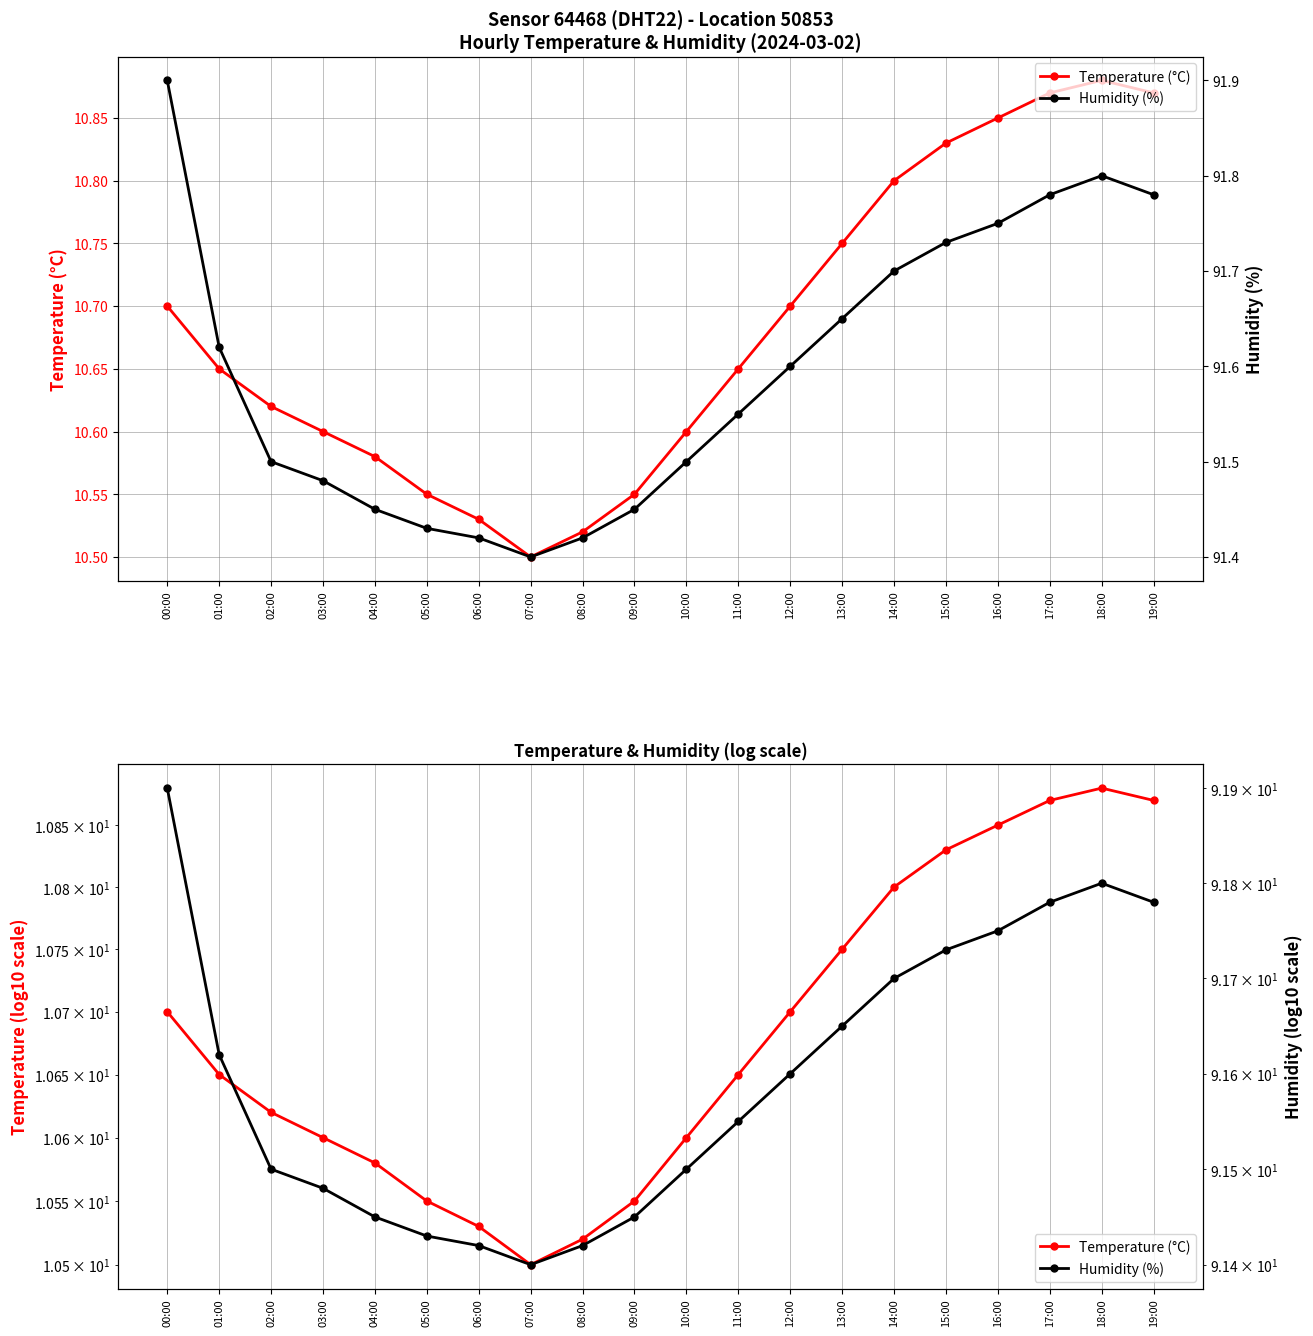

Where is Temperature (°C) nearest to the value 10?

07:00